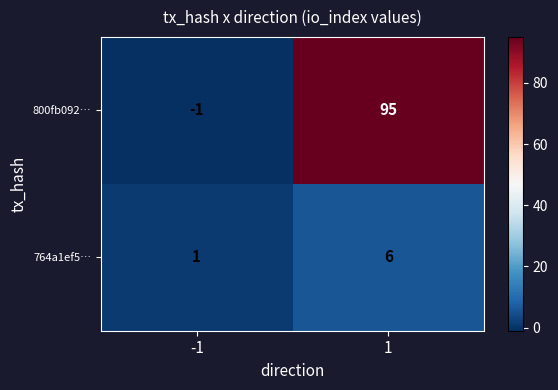

What is the spread (max minus min) of values at -1?

2